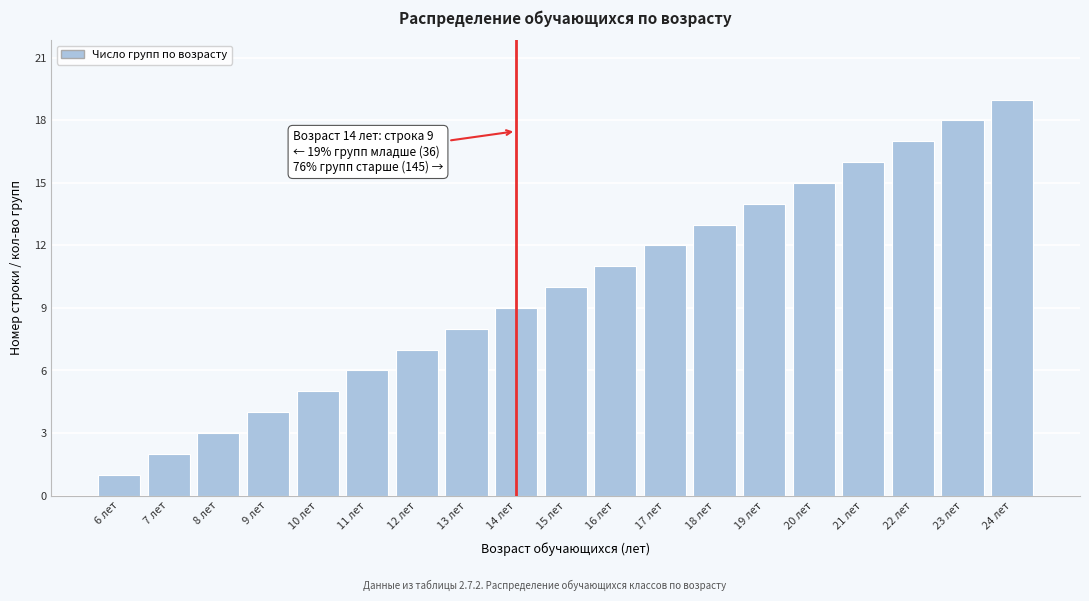

List the labels in order of value, smallest first.

6 лет, 7 лет, 8 лет, 9 лет, 10 лет, 11 лет, 12 лет, 13 лет, 14 лет, 15 лет, 16 лет, 17 лет, 18 лет, 19 лет, 20 лет, 21 лет, 22 лет, 23 лет, 24 лет